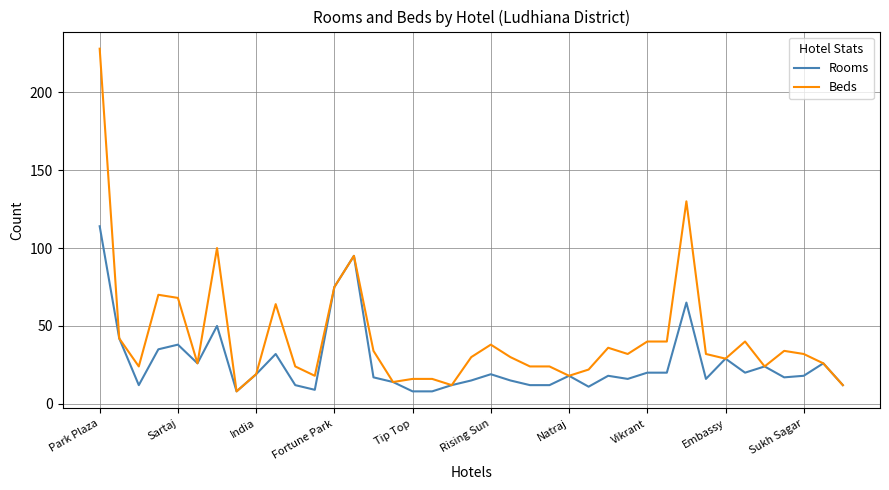

Rank the series by their maximum value, from highest to lowest.

Beds, Rooms